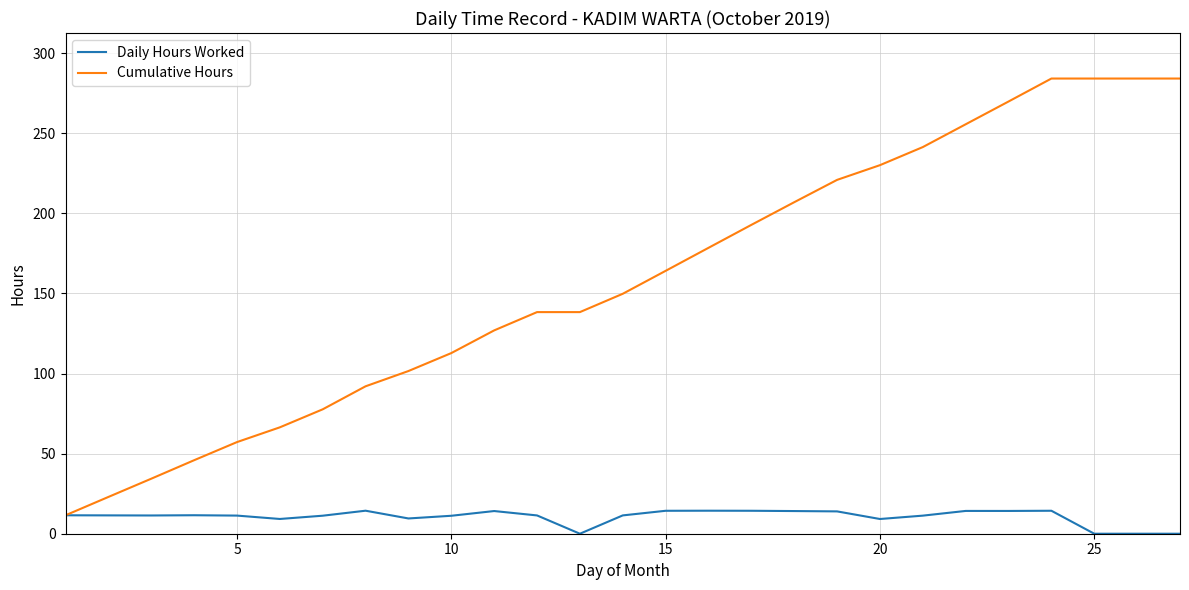

How many lines are shown in the chart?

2